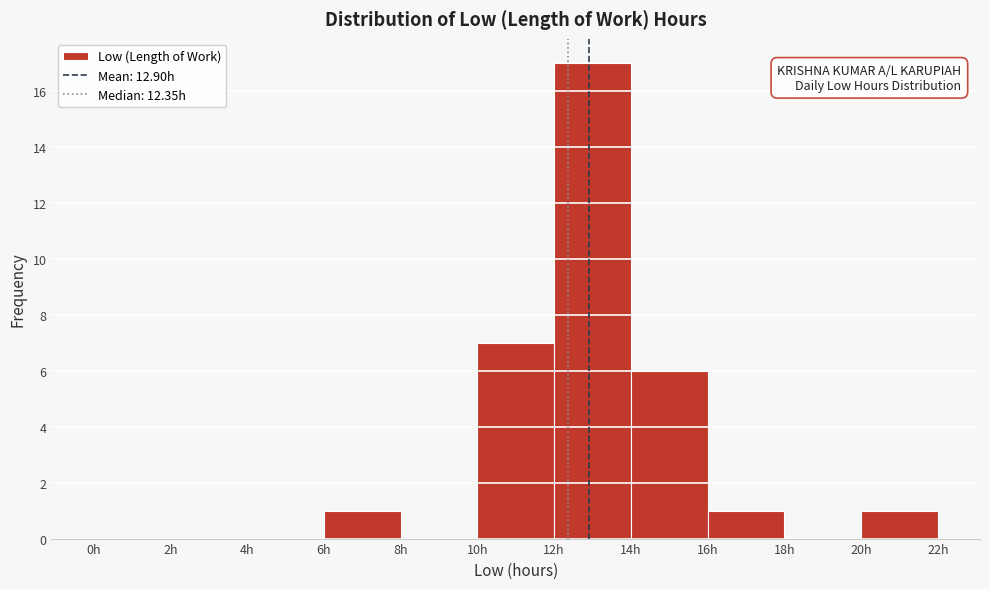

Reading left to right, transcribe this chart: for each bar, give the range it covers on the x-axis and its height. The values are not printed on the chart, so give them approximately, as read against the axis.

0 to 2: 0
2 to 4: 0
4 to 6: 0
6 to 8: 1
8 to 10: 0
10 to 12: 7
12 to 14: 17
14 to 16: 6
16 to 18: 1
18 to 20: 0
20 to 22: 1